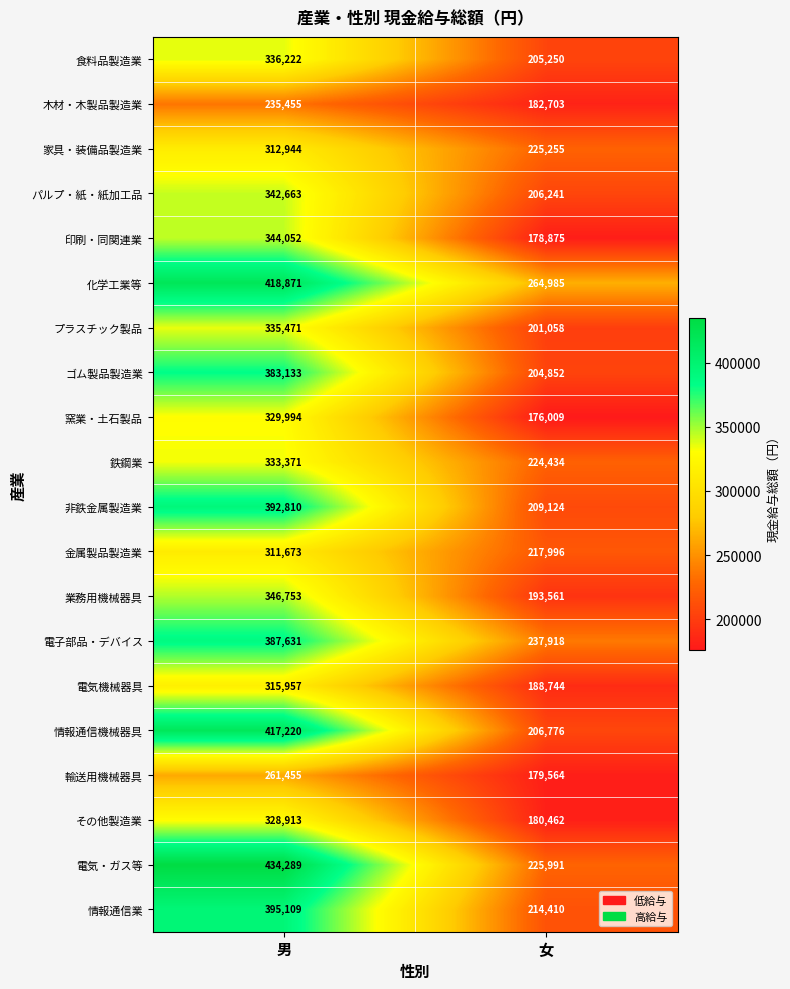

The ゴム製品製造業 series shows 204852 at 女. True or false?

True